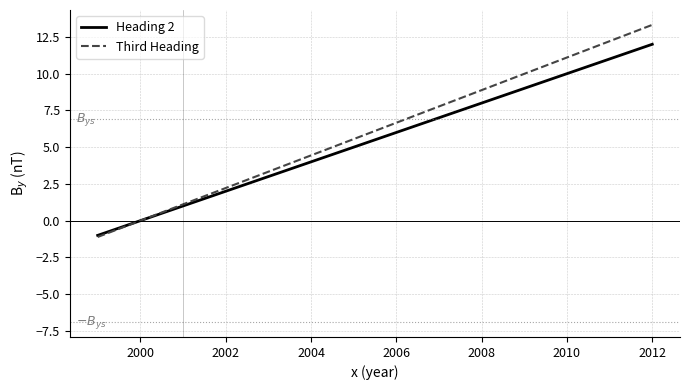

Which series has the largest range (max minus min)?

Third Heading